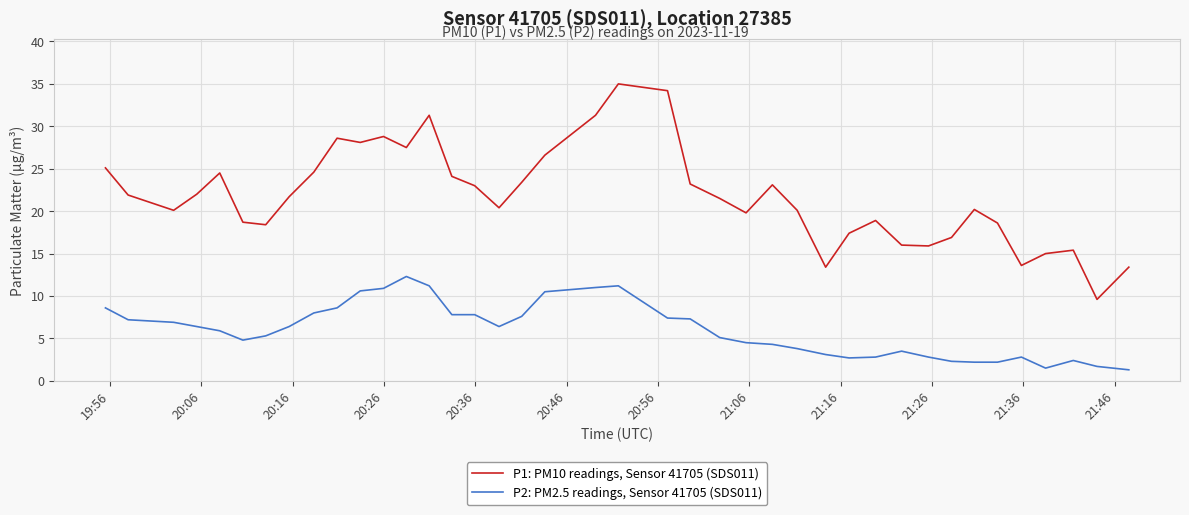

List the series in order of their overall mean, highest first.

P1: PM10 readings, Sensor 41705 (SDS011), P2: PM2.5 readings, Sensor 41705 (SDS011)